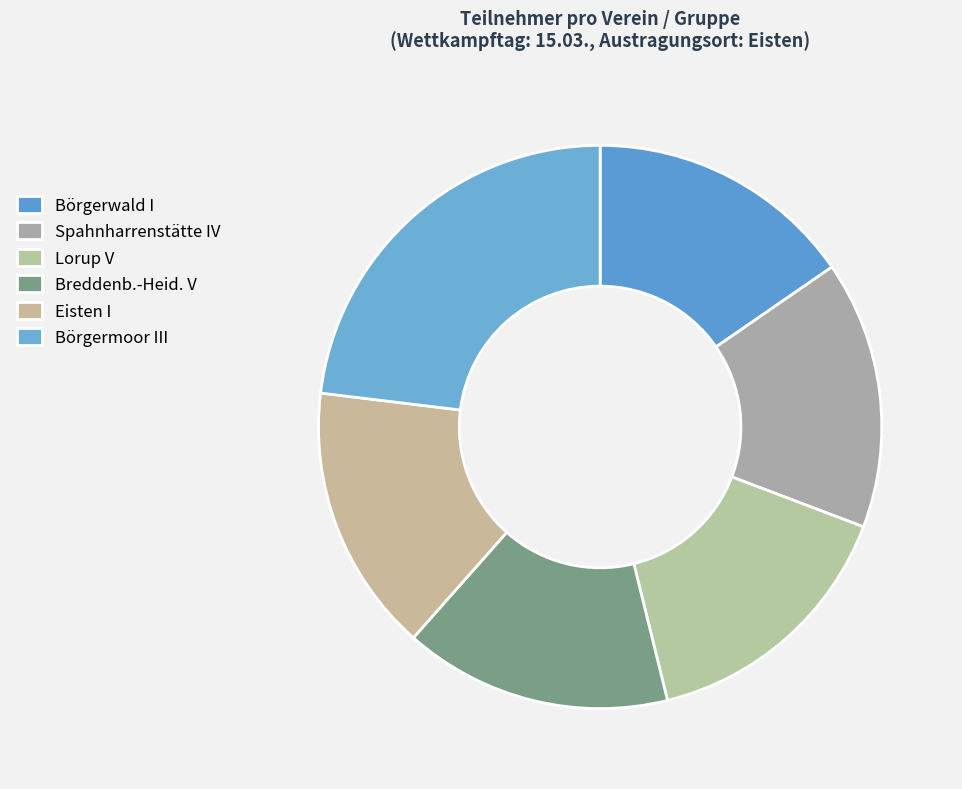

Is the sum of Lorup V and Eisten I greater than half?

No